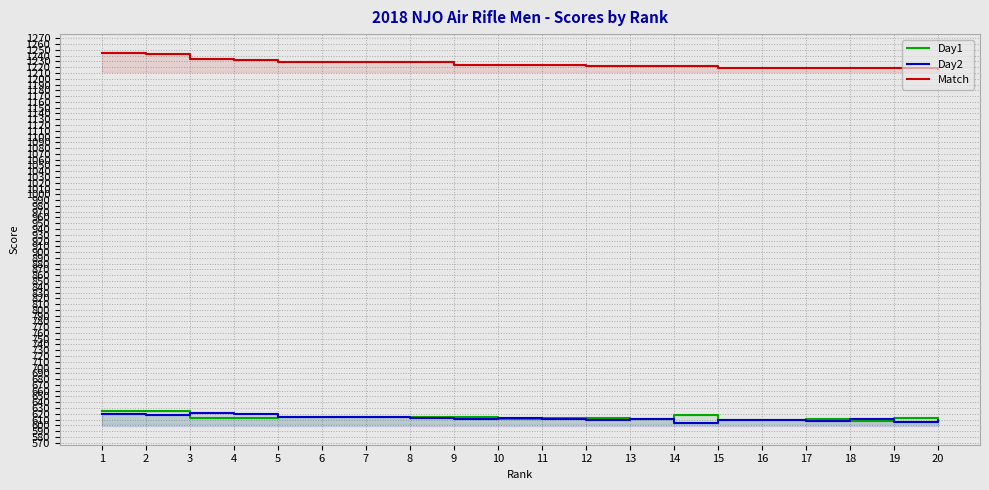

Is it true that Day1 equals 611.3 at 13?

True